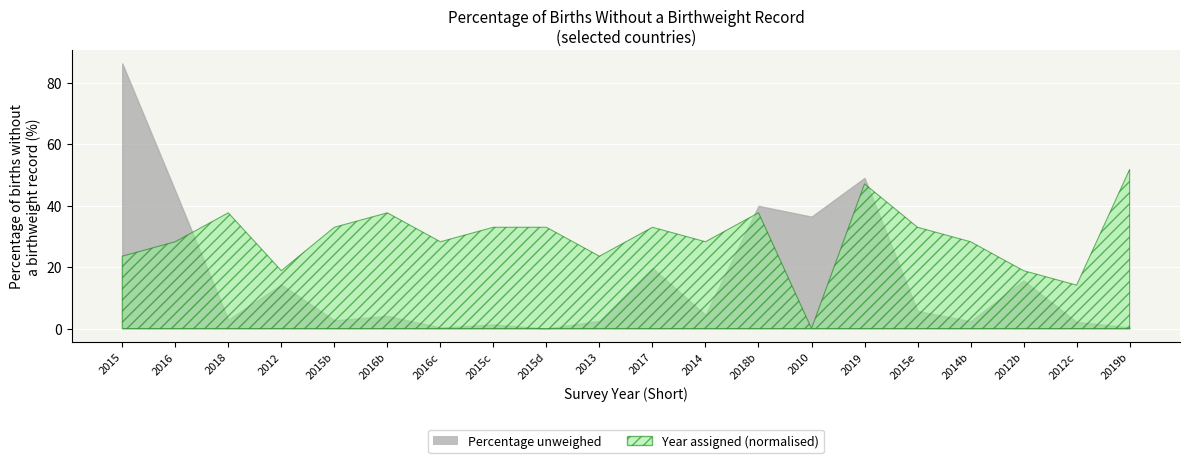

What is the maximum value shown in the chart?

2016.0